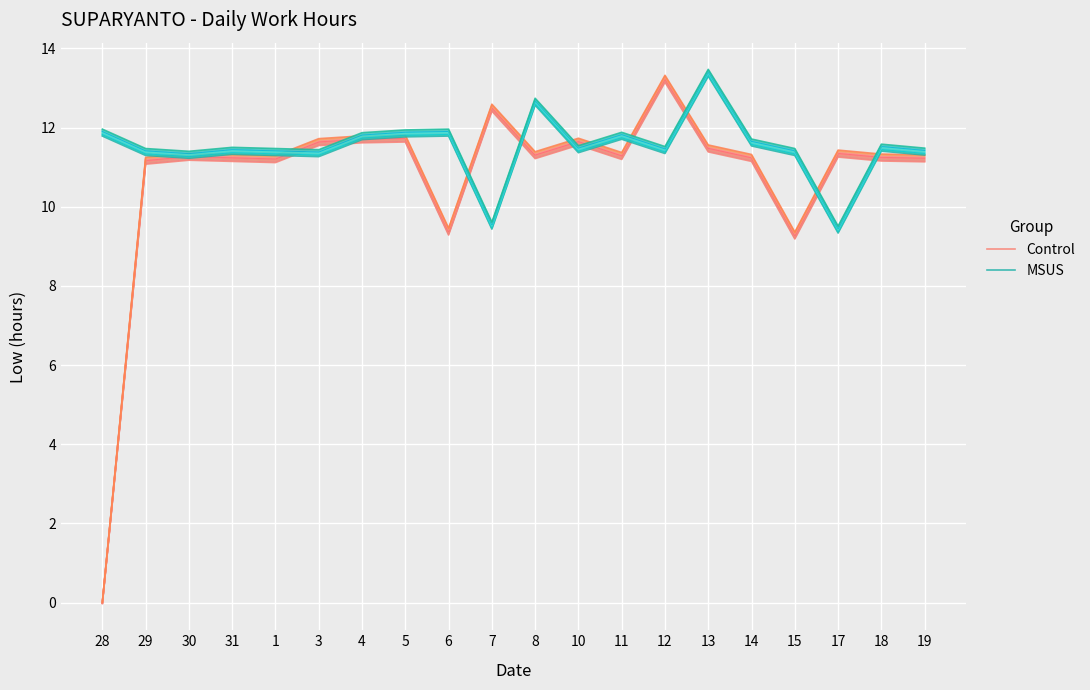

At which category does Control reach its first local peak?

30